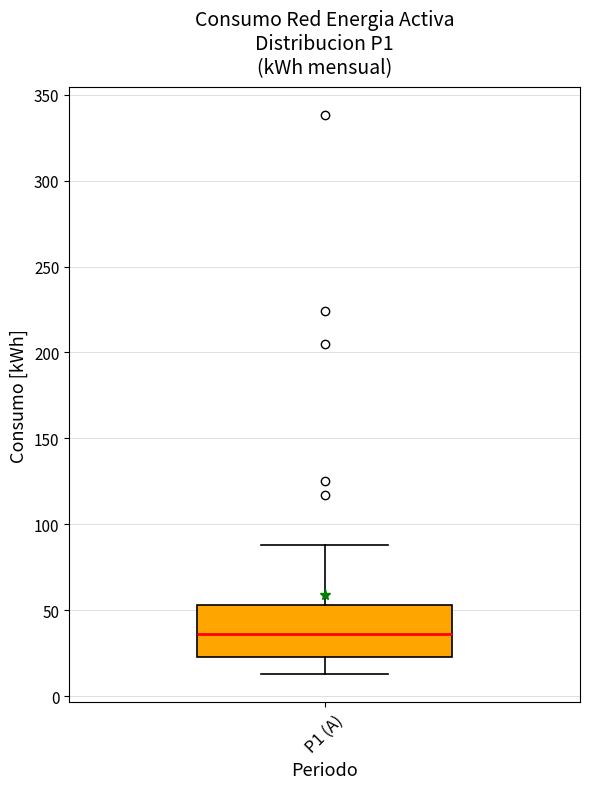

Transcribe this box plot: give where the median line is, the range the box spans, and where the two whiskers end, as read against the y-axis. The values are not printed on the chart, so give them approximately, as read against the axis.

median 35, box 25 to 55, whiskers 15 to 90